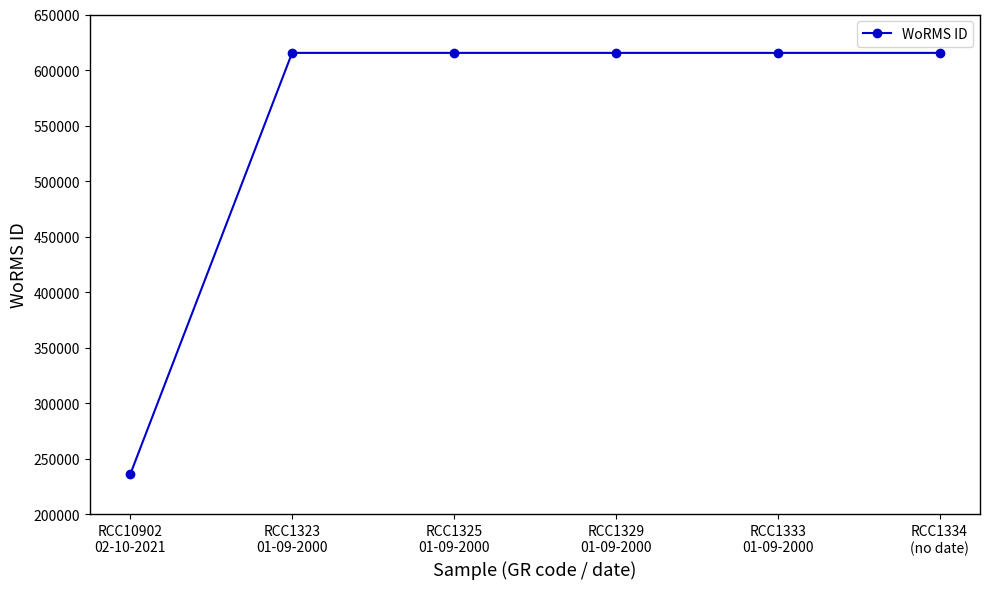

What is the difference between the maximum and minimum values?

379572